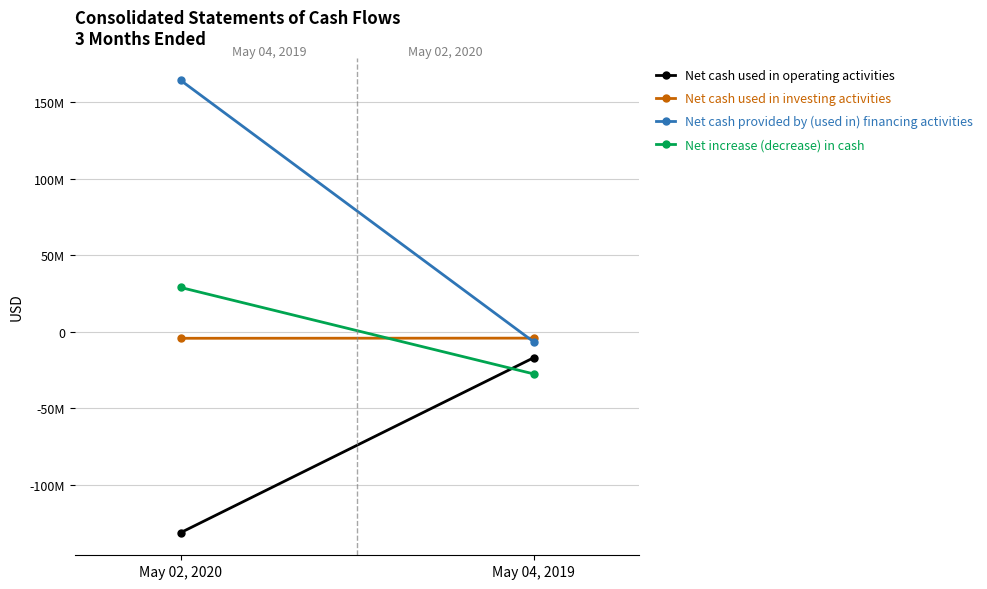

Which series has the widest spread of values?

Net cash provided by (used in) financing activities